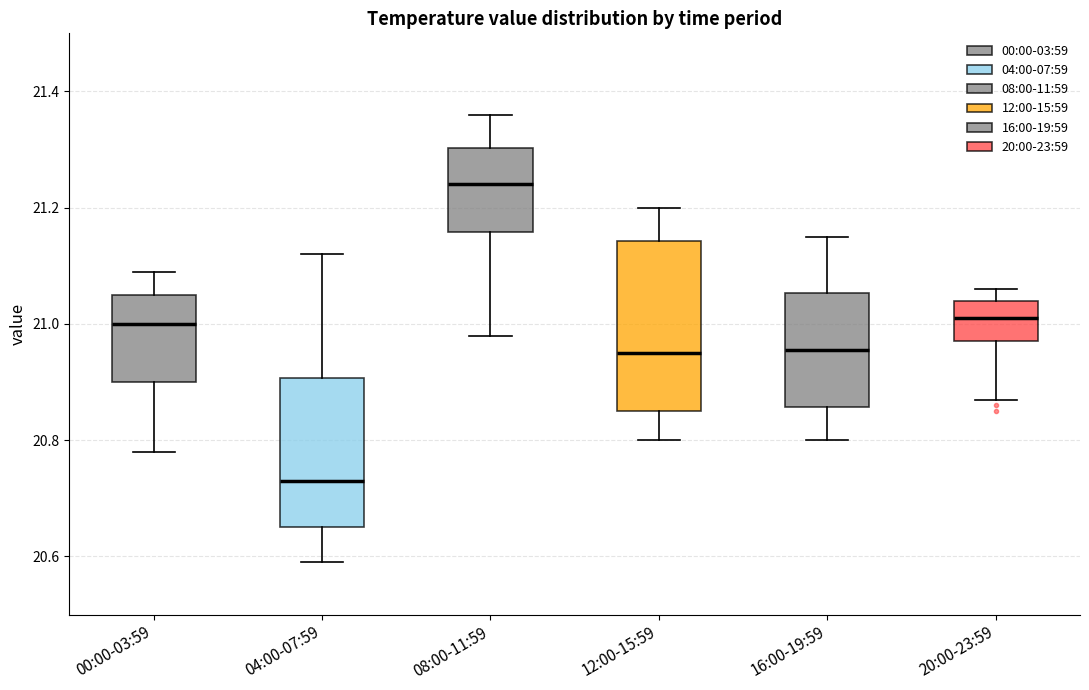

Which box is the tallest, from its lower edge to its upper edge?

12:00-15:59